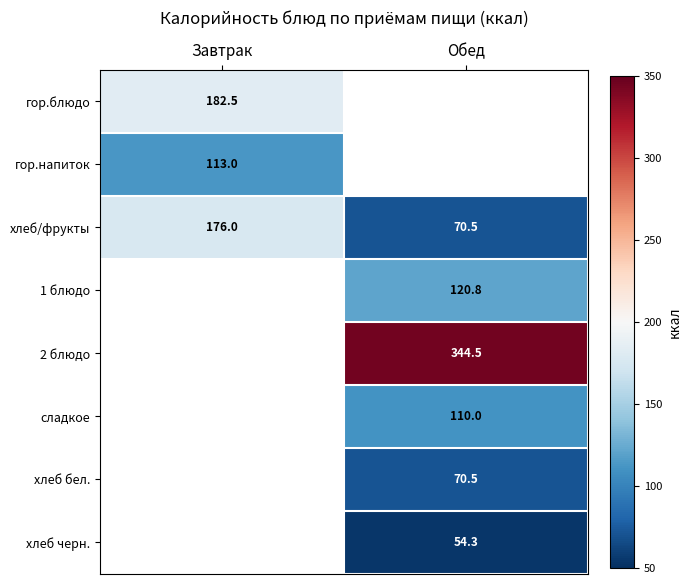

Between Завтрак and Обед, which is larger?

Завтрак